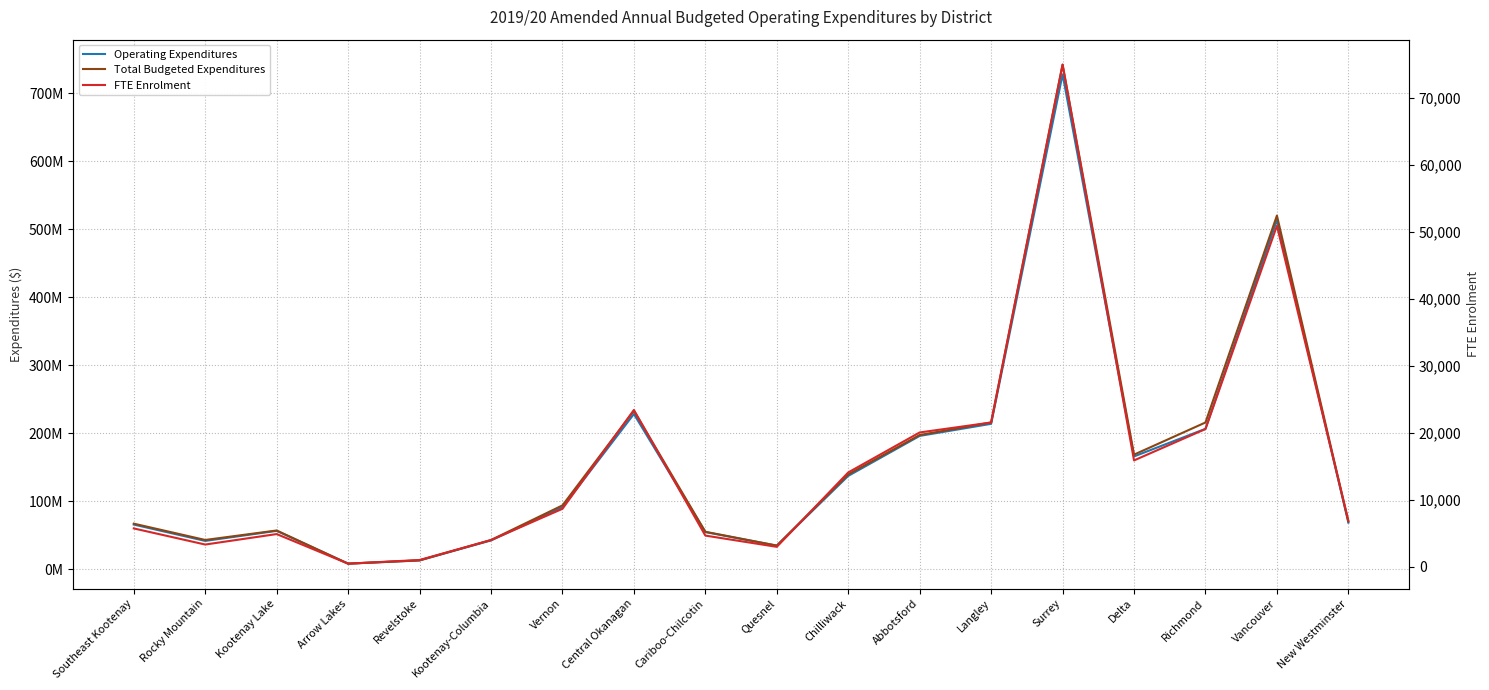

Reading left to right, what are all the values shown in this chart?

Operating Expenditures: Southeast Kootenay=65764089.0	Rocky Mountain=41723037.0	Kootenay Lake=56517556.0	Arrow Lakes=8285535.0	Revelstoke=13034335.0	Kootenay-Columbia=42473238.0	Vernon=91107664.0	Central Okanagan=228384664.0	Cariboo-Chilcotin=54733947.0	Quesnel=34756212.0	Chilliwack=137375482.0	Abbotsford=196204754.0	Langley=213961665.0	Surrey=727983771.0	Delta=165992130.0	Richmond=206607119.0	Vancouver=513708948.0	New Westminster=68610877.0
Total Budgeted Expenditures: Southeast Kootenay=67124089.0	Rocky Mountain=43139133.0	Kootenay Lake=57079260.0	Arrow Lakes=8285535.0	Revelstoke=13099335.0	Kootenay-Columbia=43077088.0	Vernon=93978391.0	Central Okanagan=233186273.0	Cariboo-Chilcotin=55167400.0	Quesnel=34854700.0	Chilliwack=139576782.0	Abbotsford=197504754.0	Langley=215983629.0	Surrey=742355215.0	Delta=168655814.0	Richmond=215951619.0	Vancouver=520329081.0	New Westminster=70110877.0
FTE Enrolment: Southeast Kootenay=5720.4	Rocky Mountain=3313.9	Kootenay Lake=4877.9	Arrow Lakes=461.3	Revelstoke=1007.6	Kootenay-Columbia=3980.1	Vernon=8648.0	Central Okanagan=23398.9	Cariboo-Chilcotin=4650.6	Quesnel=2971.7	Chilliwack=14076.1	Abbotsford=20044.7	Langley=21530.1	Surrey=74948.1	Delta=15870.4	Richmond=20556.4	Vancouver=50896.5	New Westminster=6874.2